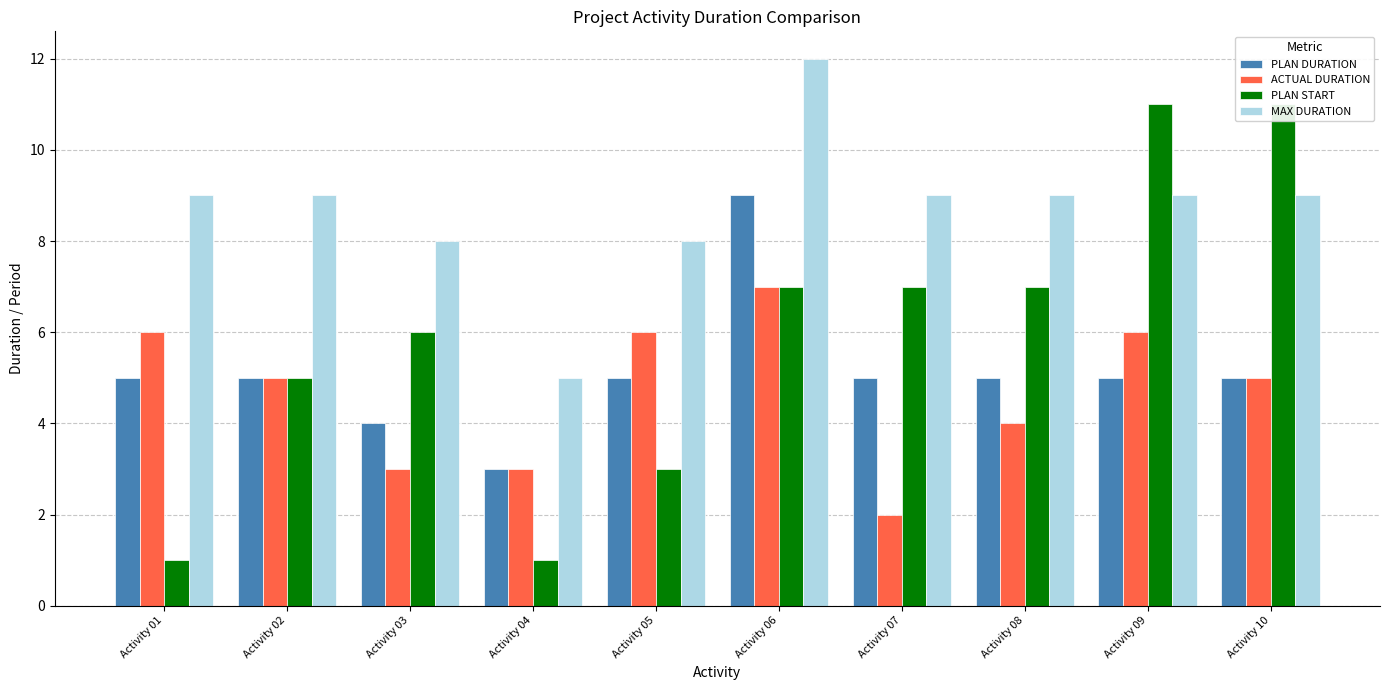

At which category is the sum across all series the highest?

Activity 06